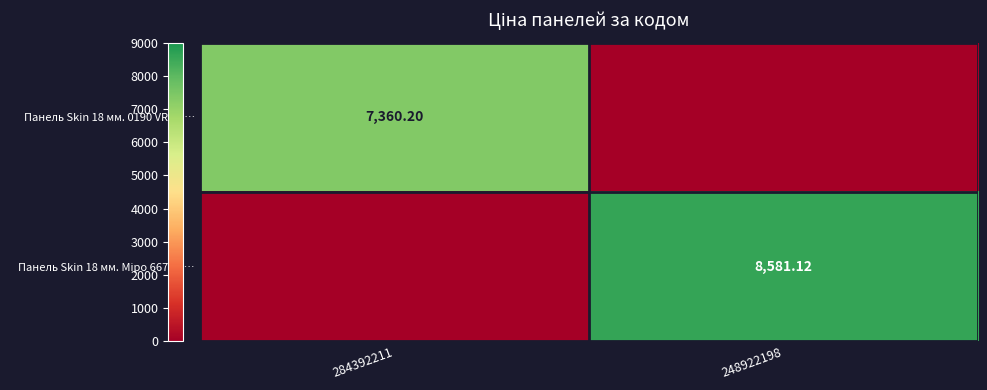

What is the total value across all series at 284392211?

7360.2